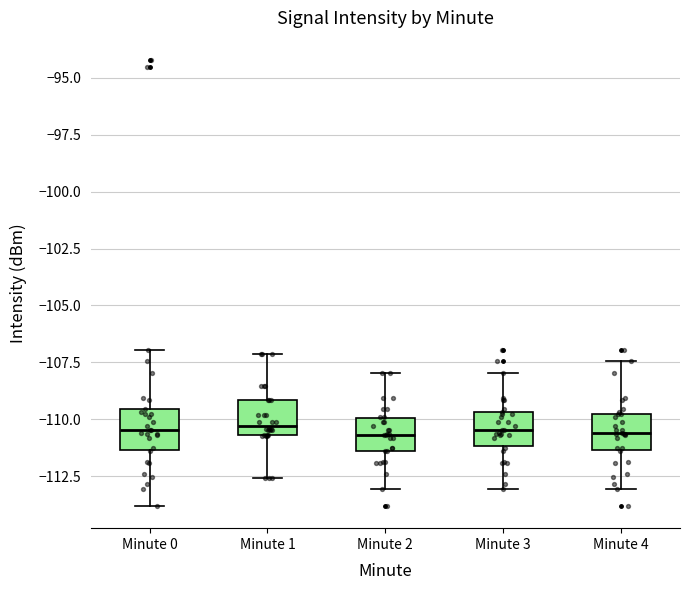

Reading left to right, read every box against the y-axis: the position of its median line, the range the box covers, and the ends of its whiskers. The values are not printed on the chart, so give them approximately, as read against the axis.

Minute 0: median -110.5, box -111.5 to -109.5, whiskers -114.0 to -107.0
Minute 1: median -110.5 (just above the box's lower edge), box -110.5 to -109.0, whiskers -112.5 to -107.0
Minute 2: median -110.5, box -111.5 to -110.0, whiskers -113.0 to -108.0
Minute 3: median -110.5, box -111.0 to -109.5, whiskers -113.0 to -108.0
Minute 4: median -110.5, box -111.5 to -110.0, whiskers -113.0 to -107.5